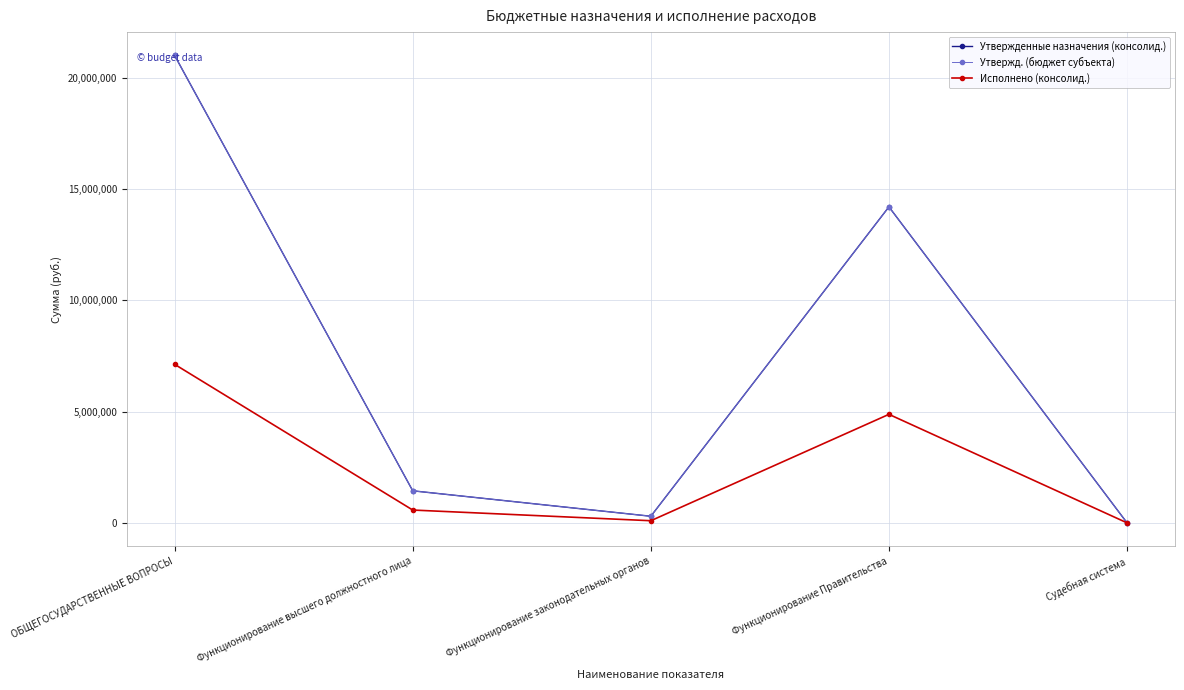

What is the difference between the maximum and minimum values in the Утвержденные назначения (консолид.) series?

21000662.3